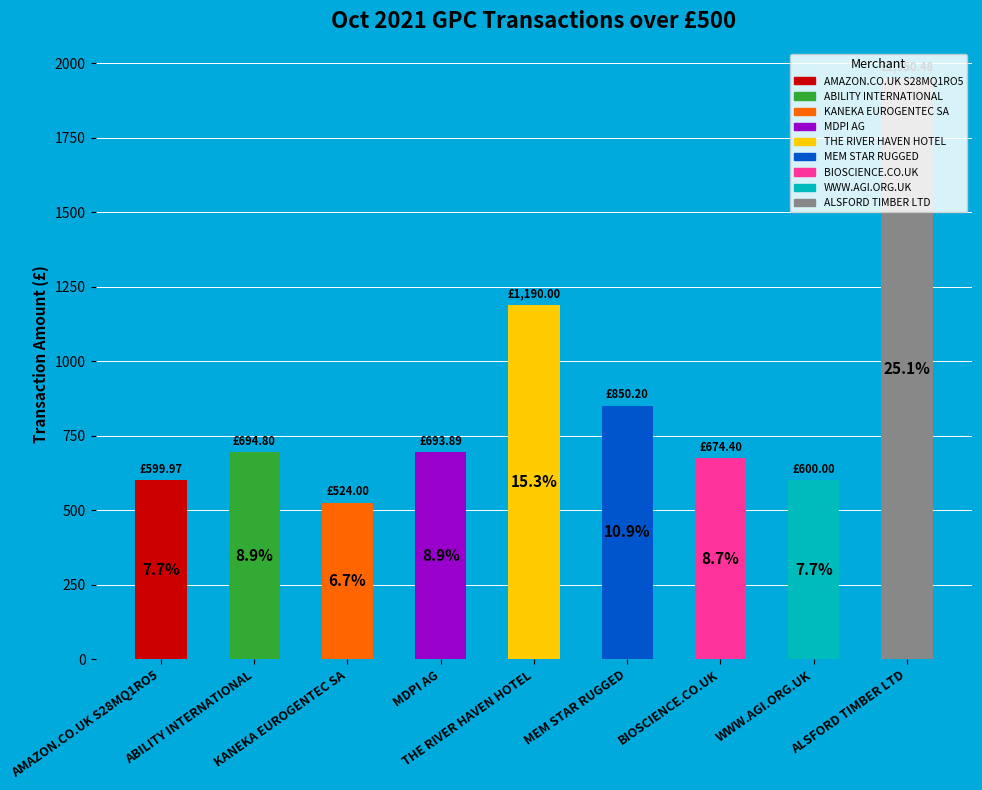

What is the change in value from AMAZON.CO.UK S28MQ1RO5 to KANEKA EUROGENTEC SA?

-76.0